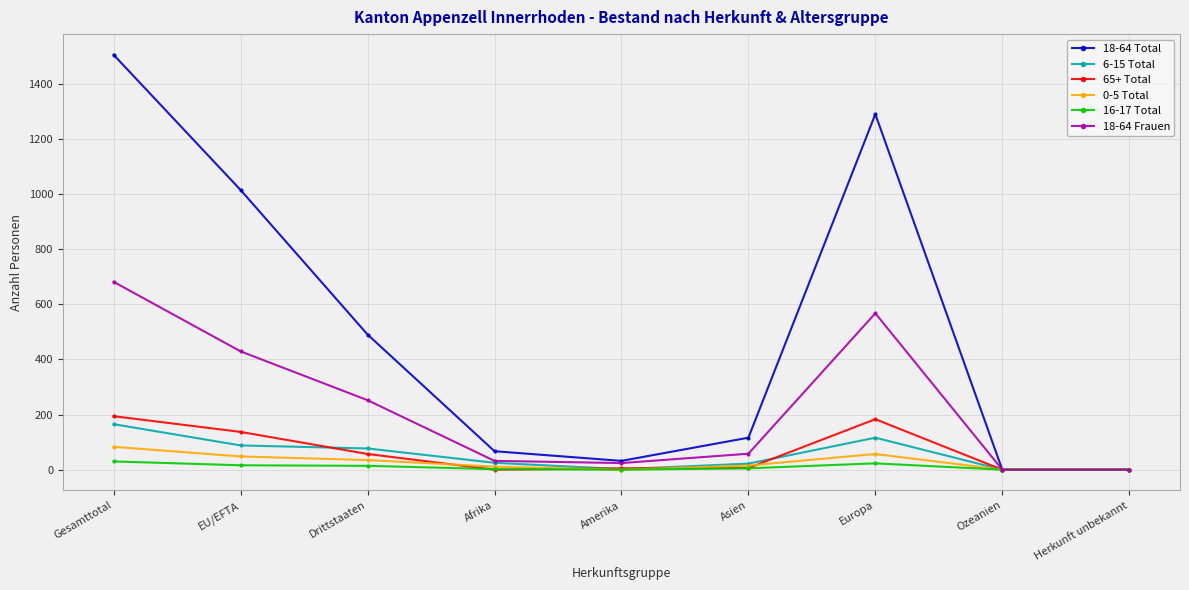

In 18-64 Frauen, how many points are higher than both neighbors (excluding endpoints)?

1